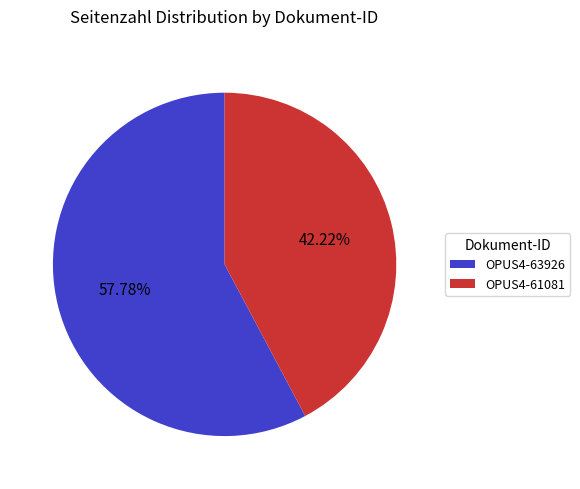

To the nearest percent, what portion does OPUS4-63926 represent?

58%